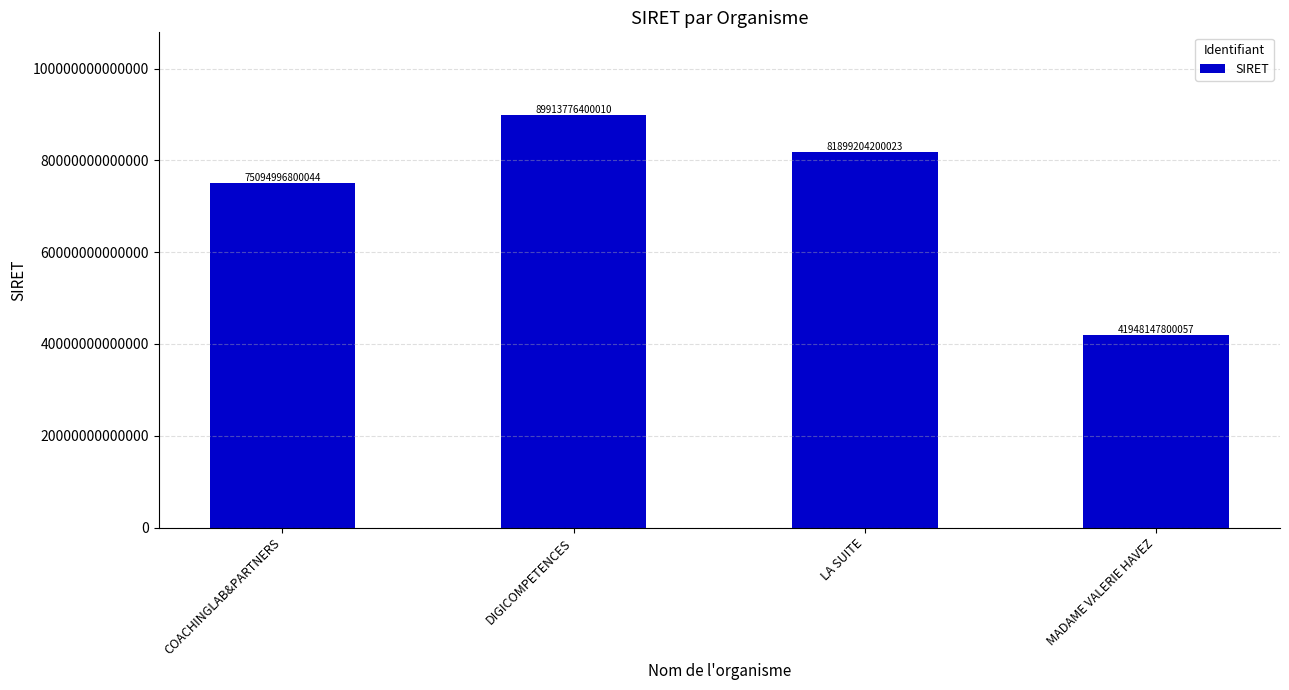

Does the chart contain any negative values?

No